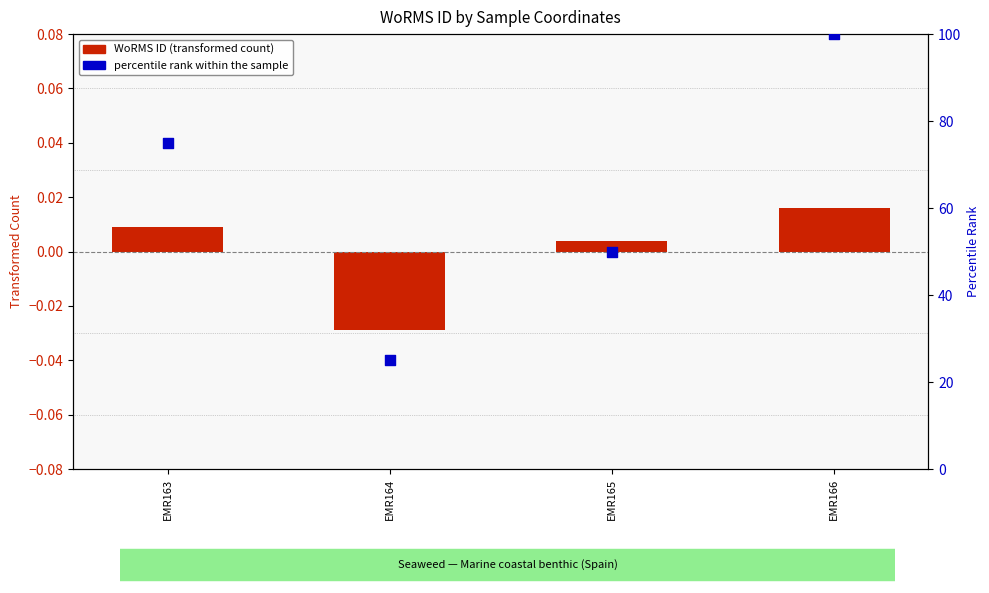

What is the total value across all series at EMR166?

100.0